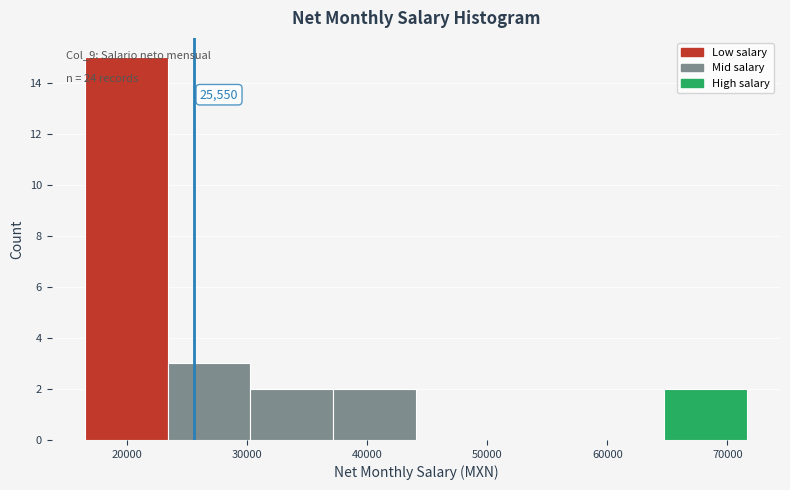

Over which range of the x-axis is the bar tallest?

16000 to 23000